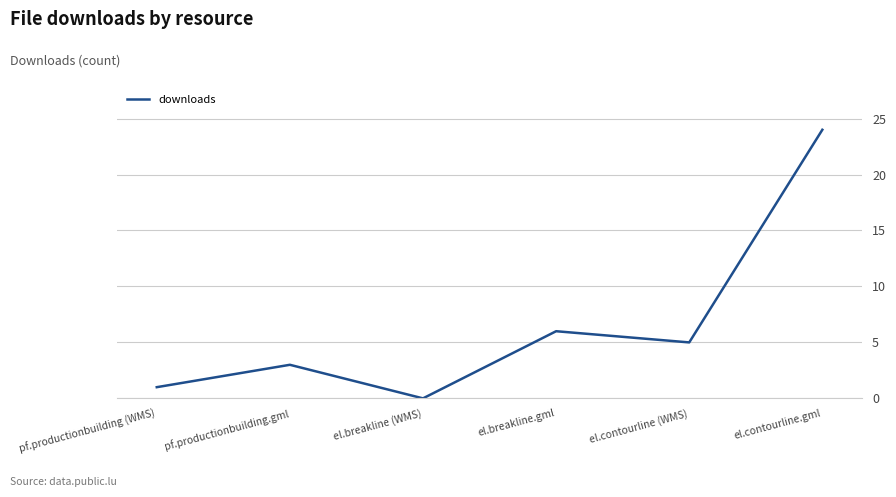

List the labels in order of value, largest first.

el.contourline.gml, el.breakline.gml, el.contourline (WMS), pf.productionbuilding.gml, pf.productionbuilding (WMS), el.breakline (WMS)